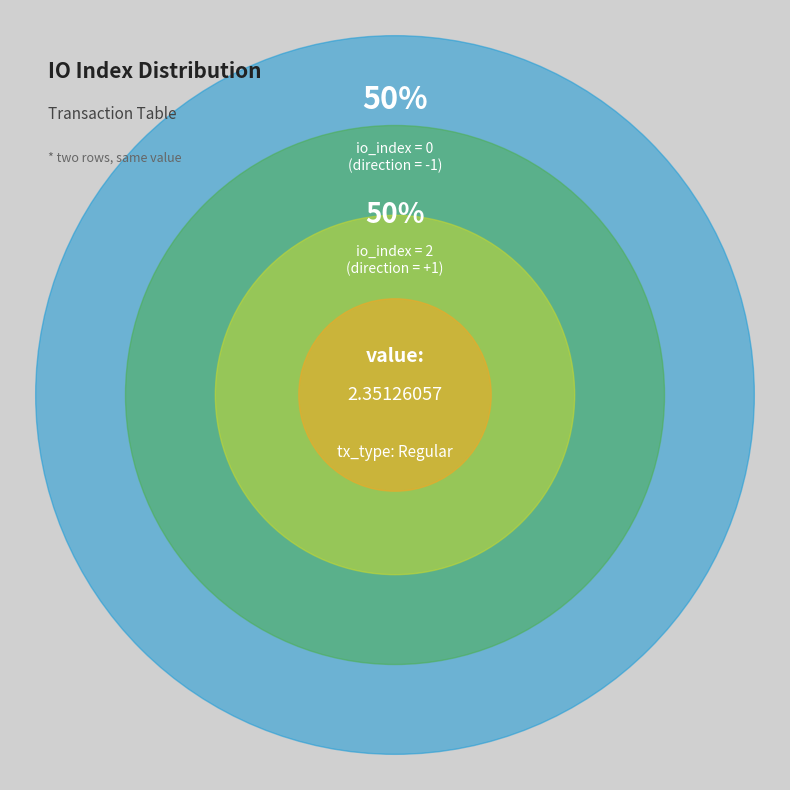

Is the sum of io_index=2 and io_index=0 greater than half?

Yes